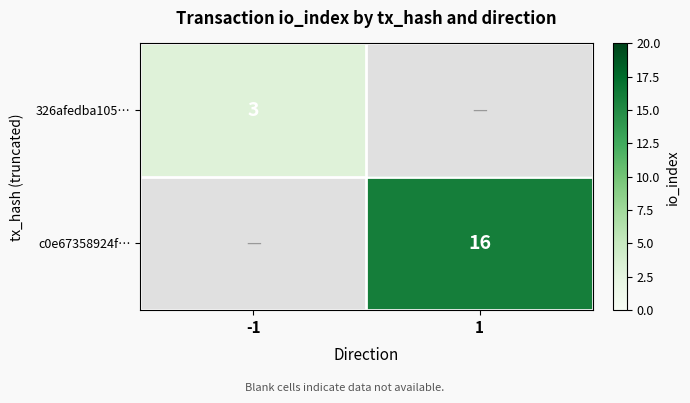

True or false: c0e67358924f… has a value of 27 at 1.

False